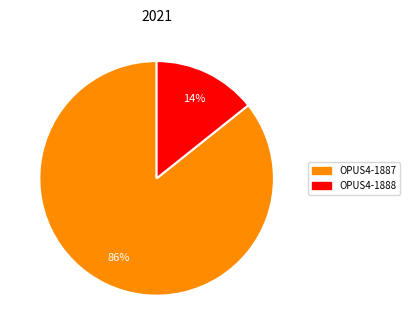

Which category has the biggest portion of the pie?

OPUS4-1887